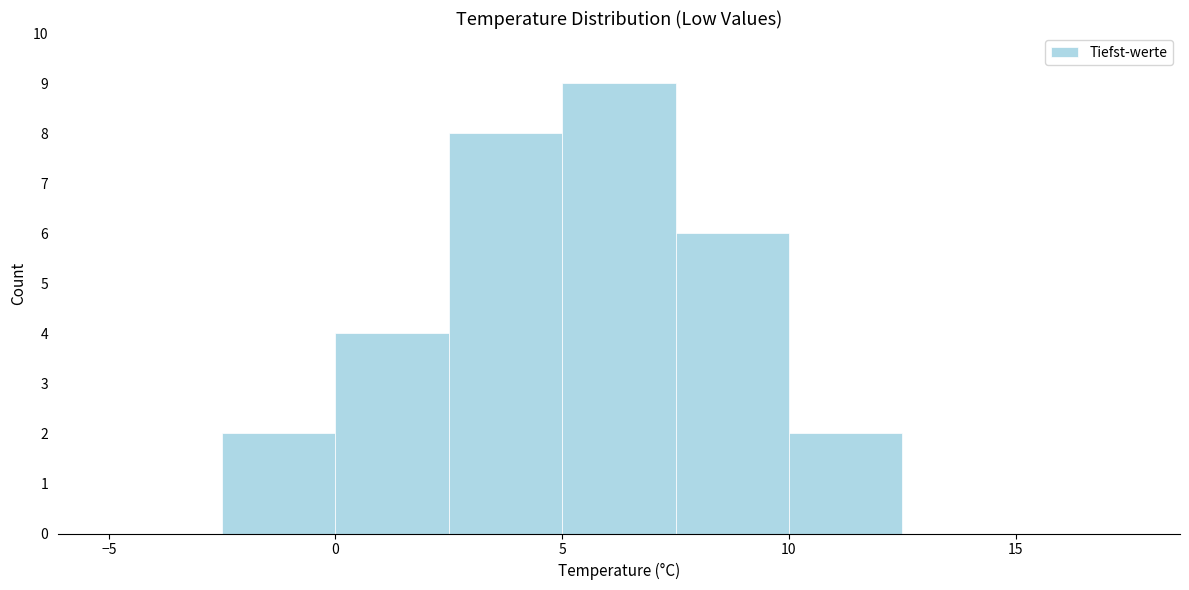

What is the height of the bar covering -2.5 to 0.0 on the x-axis? The values are not printed on the chart, so give them approximately, as read against the axis.

2